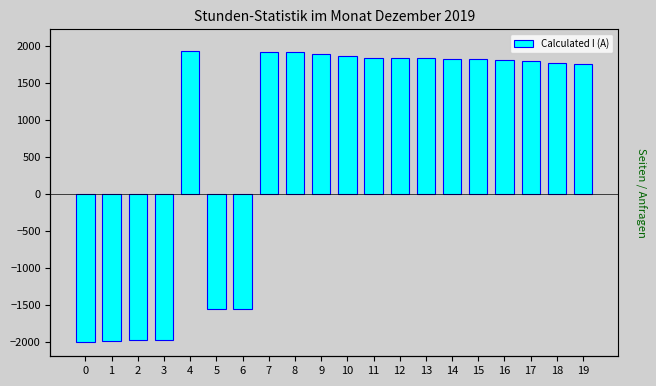

True or false: the data shows 1816 at 16.

True